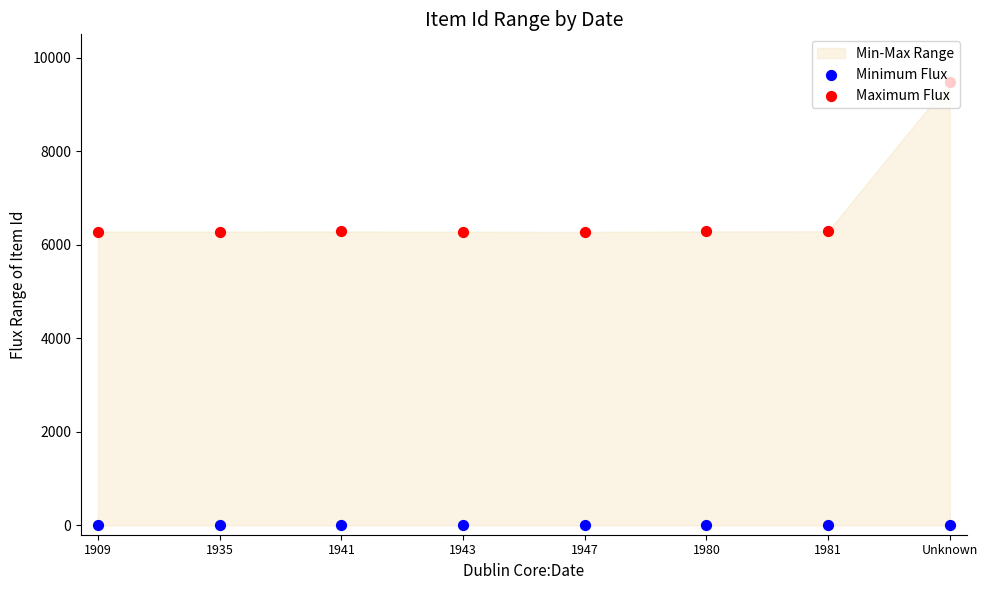

At which category is the sum across all series the highest?

Unknown